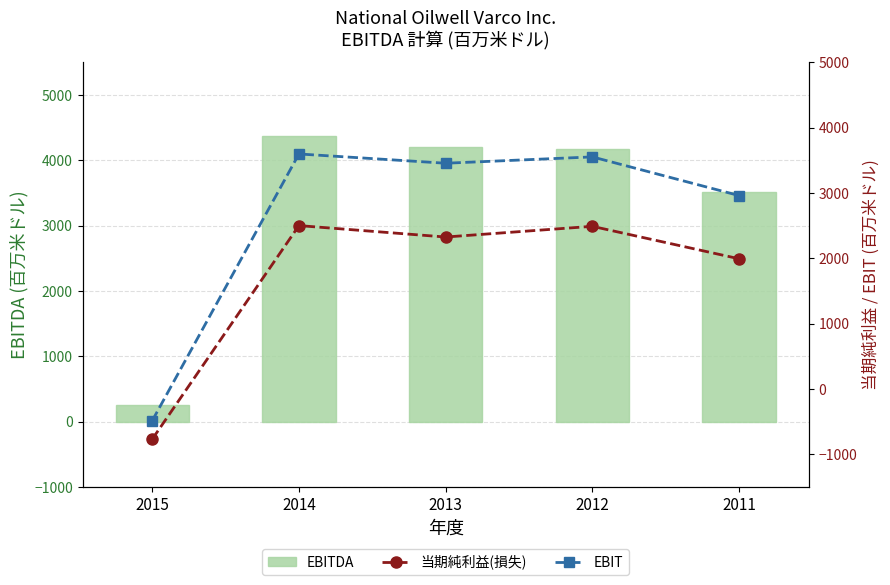

The EBIT series shows 3554 at 2012. True or false?

True